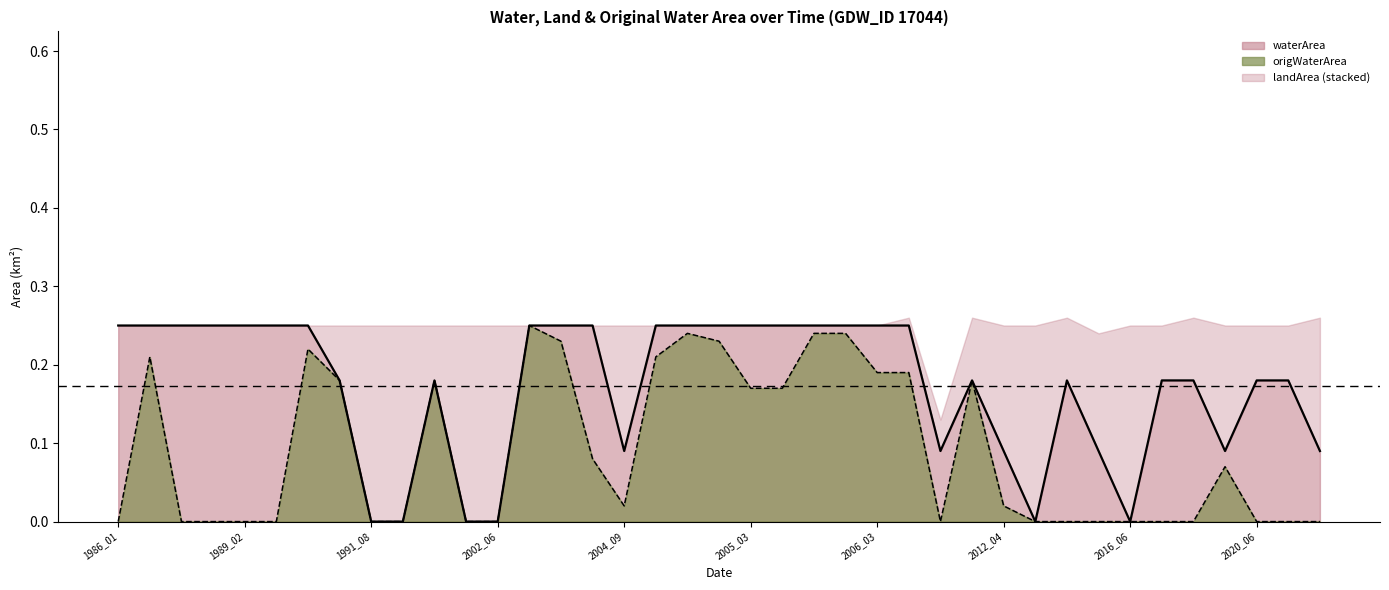

What is the average value of the origWaterArea line series?

0.1